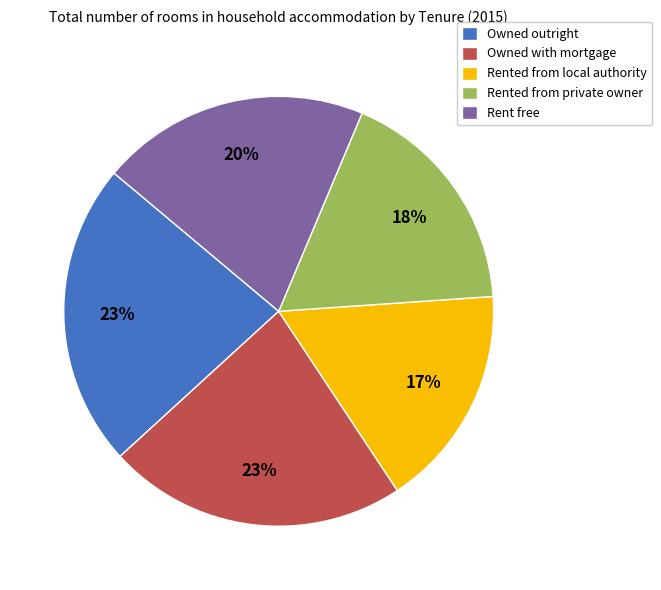

Combined, do Rented from private owner and Rent free account for over 50%?

No